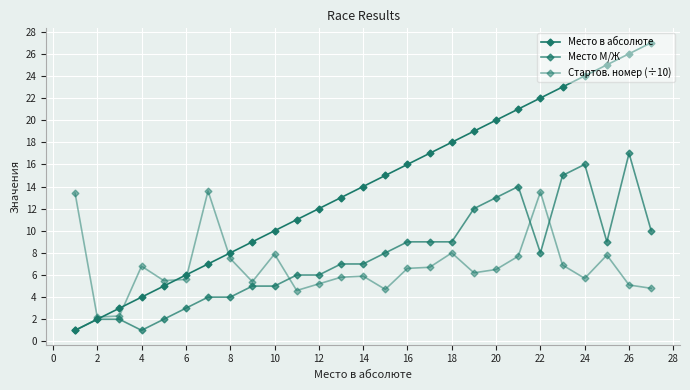

Reading left to right, list all the values displayed in this chart.

Место в абсолюте: 1.0	2.0	3.0	4.0	5.0	6.0	7.0	8.0	9.0	10.0	11.0	12.0	13.0	14.0	15.0	16.0	17.0	18.0	19.0	20.0	21.0	22.0	23.0	24.0	25.0	26.0	27.0
Место М/Ж: 1.0	2.0	2.0	1.0	2.0	3.0	4.0	4.0	5.0	5.0	6.0	6.0	7.0	7.0	8.0	9.0	9.0	9.0	12.0	13.0	14.0	8.0	15.0	16.0	9.0	17.0	10.0
Стартов. номер (÷10): 13.4	2.2	2.3	6.8	5.5	5.6	13.6	7.5	5.4	7.9	4.6	5.2	5.8	5.9	4.7	6.6	6.7	8.0	6.2	6.5	7.7	13.5	6.9	5.7	7.8	5.1	4.8